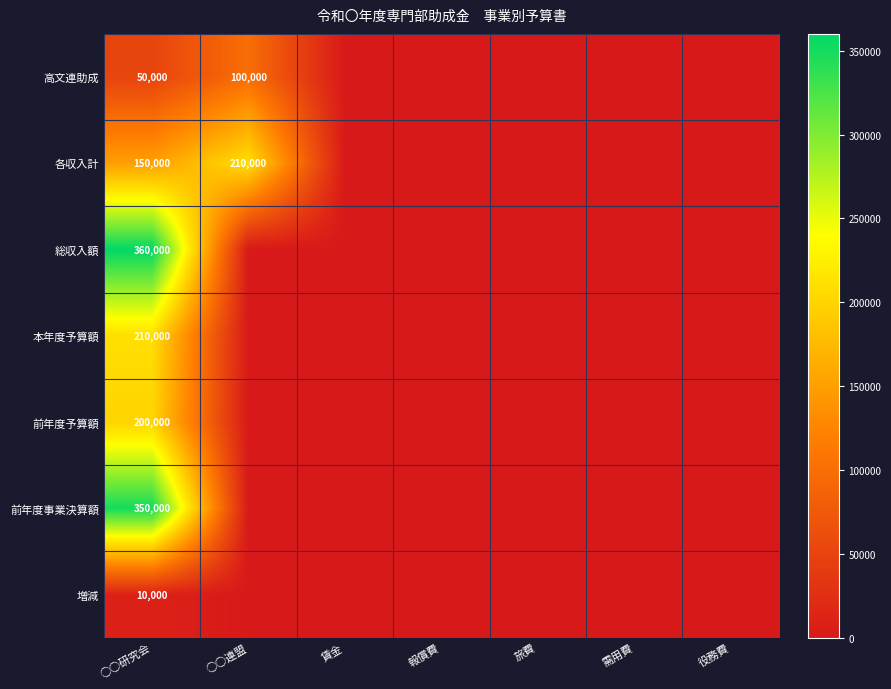

Is the value of 高文連助成 at ○○連盟 greater than the value of 本年度予算額 at ○○研究会?

No